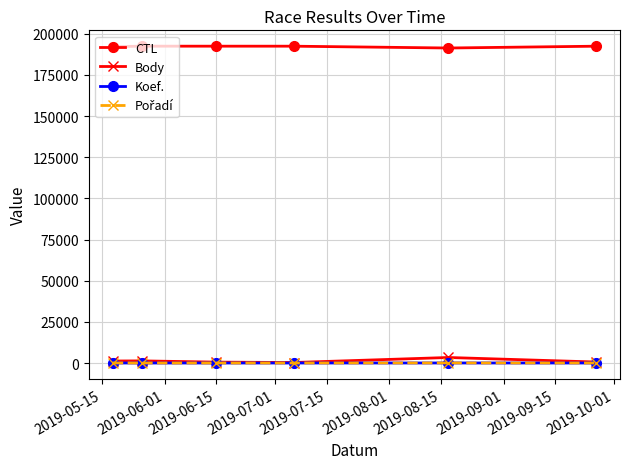

True or false: Koef. and CTL cross at least once.

False